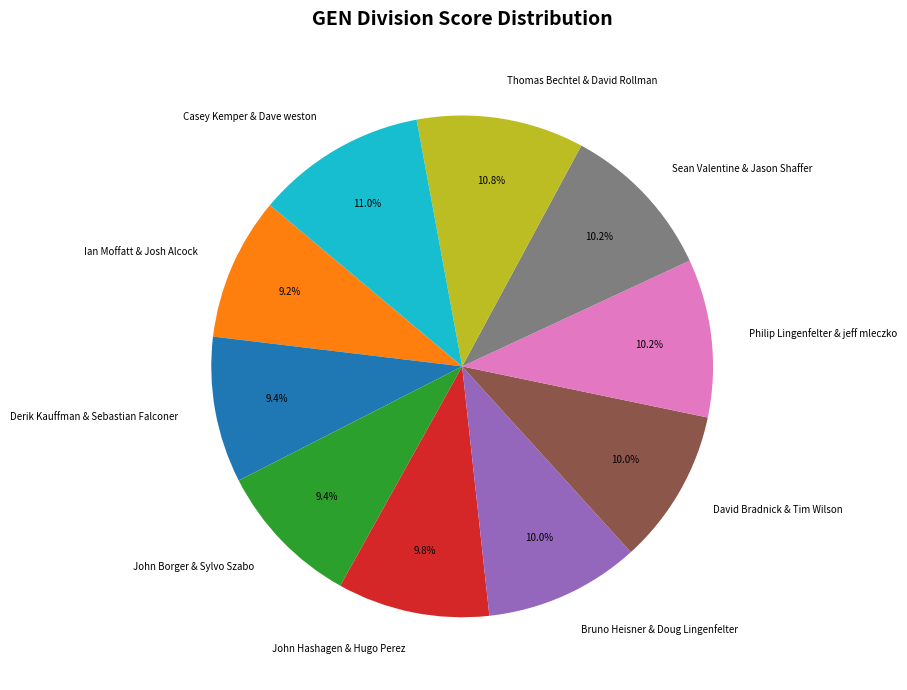

Is there a majority slice in this chart?

No